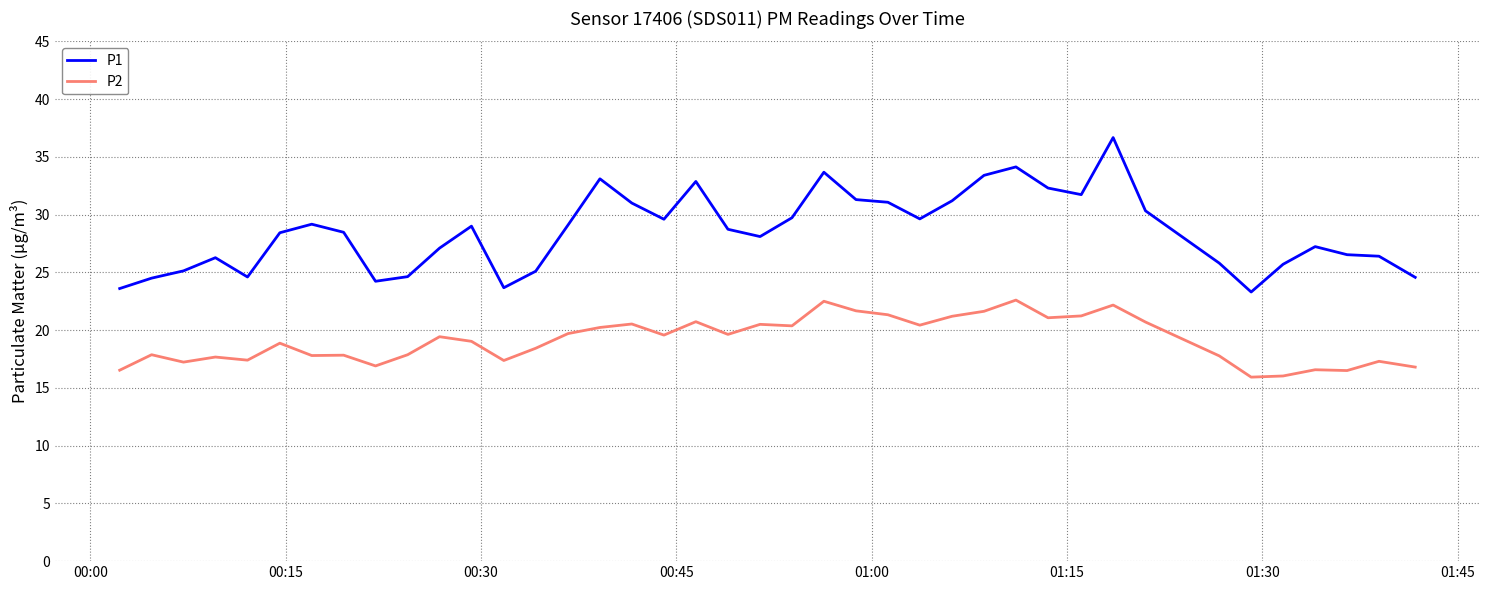

Which series has the largest range (max minus min)?

P1